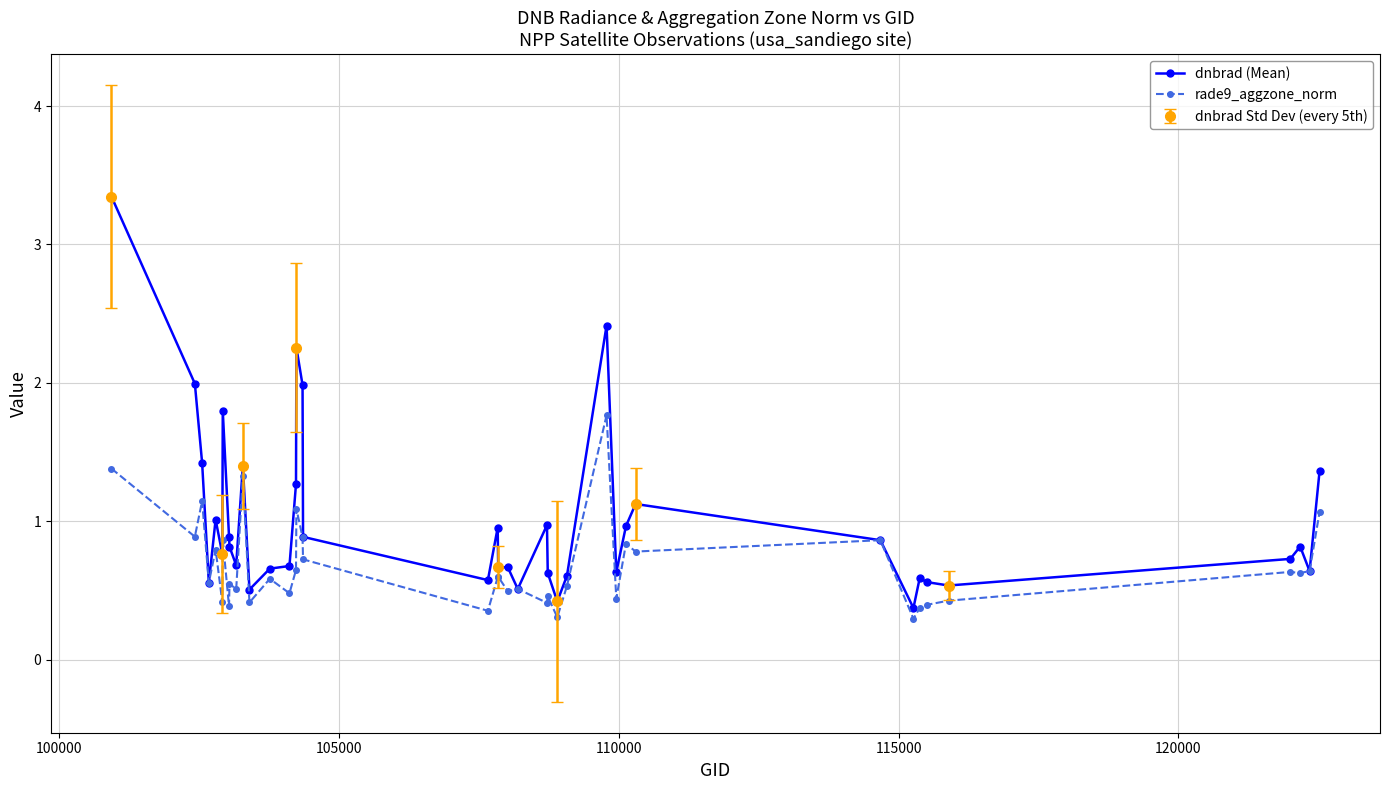

How many times do rade9_aggzone_norm and dnbrad (Mean) cross each other?

2